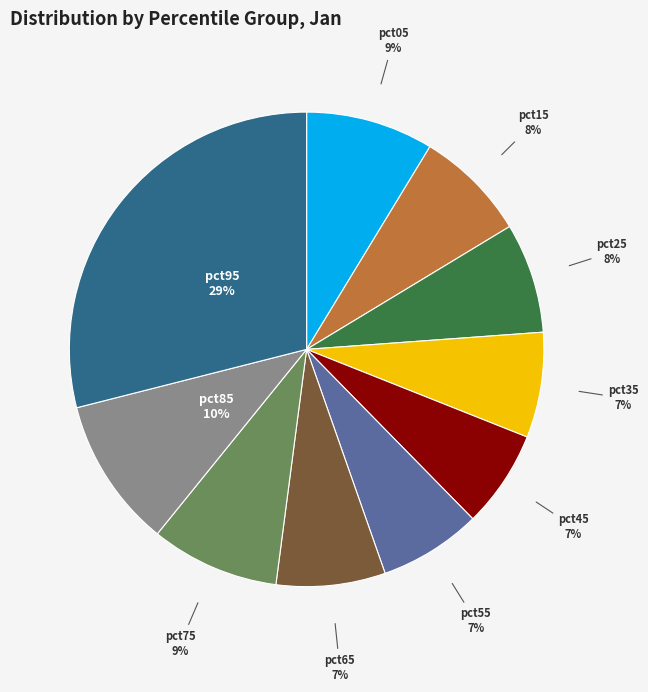

To the nearest percent, what is the average slice percentage?

10%